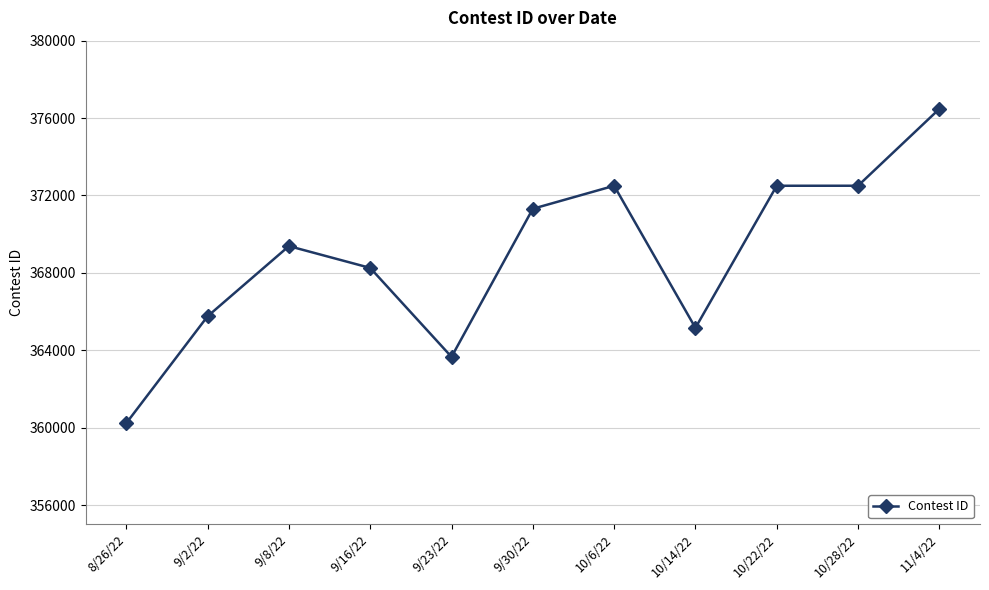

What is the sum of all values?

4057755